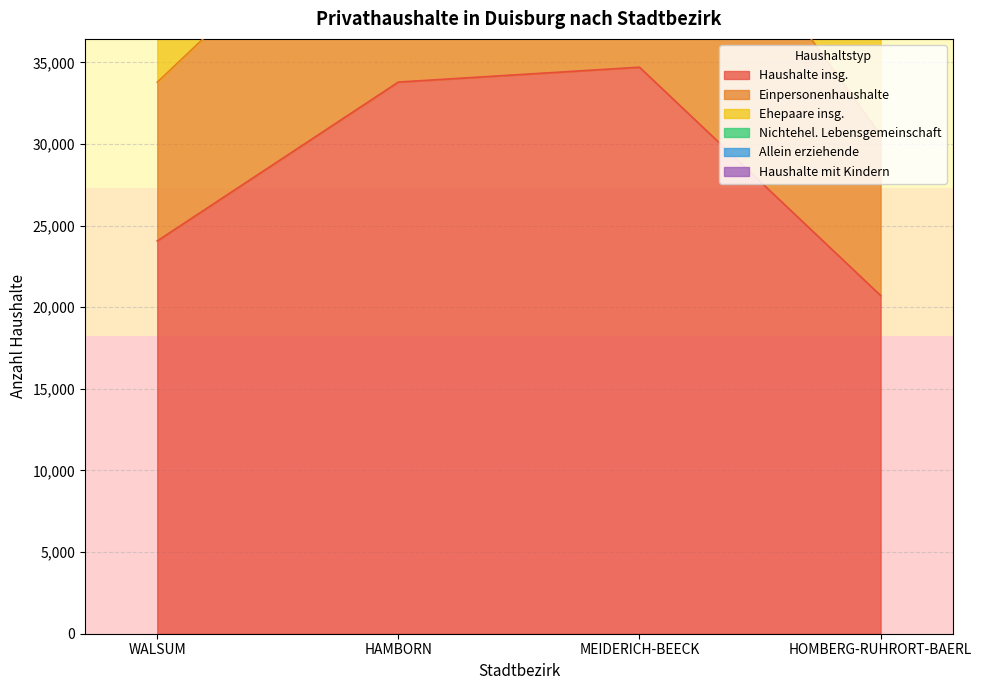

Which label corresponds to the smallest value in the chart?

HOMBERG-RUHRORT-BAERL